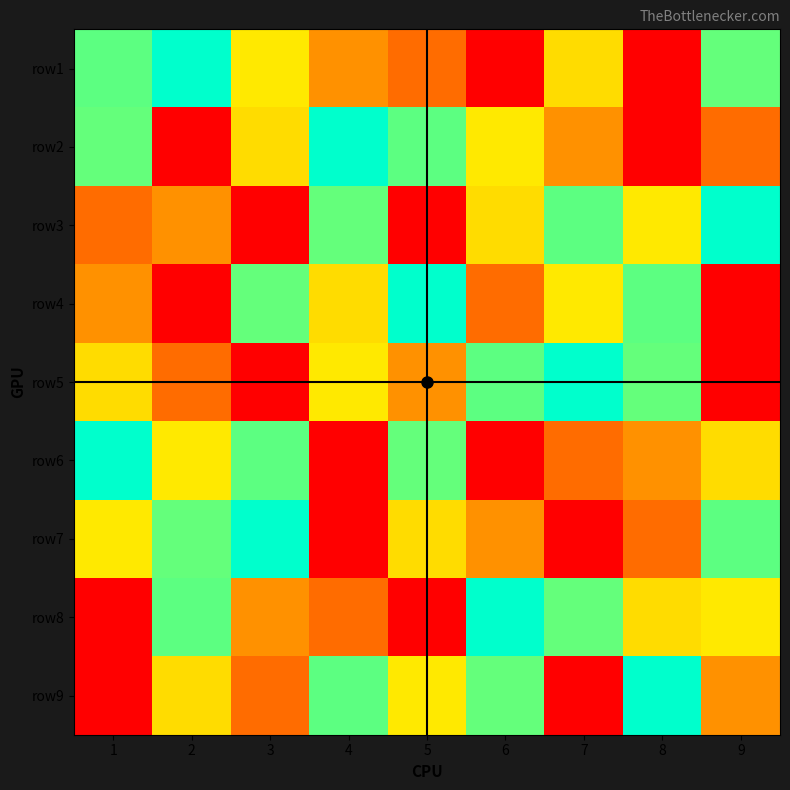

What is the maximum value shown in the chart?

9